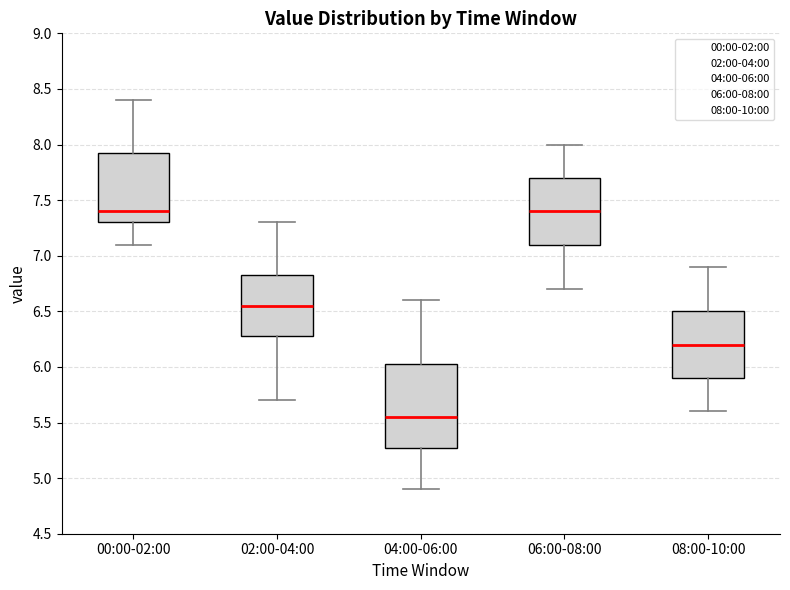

Reading left to right, read every box against the y-axis: the position of its median line, the range the box covers, and the ends of its whiskers. The values are not printed on the chart, so give them approximately, as read against the axis.

00:00-02:00: median 7.40, box 7.30 to 7.95, whiskers 7.10 to 8.40
02:00-04:00: median 6.55, box 6.30 to 6.85, whiskers 5.70 to 7.30
04:00-06:00: median 5.55, box 5.30 to 6.05, whiskers 4.90 to 6.60
06:00-08:00: median 7.40, box 7.10 to 7.70, whiskers 6.70 to 8.00
08:00-10:00: median 6.20, box 5.90 to 6.50, whiskers 5.60 to 6.90